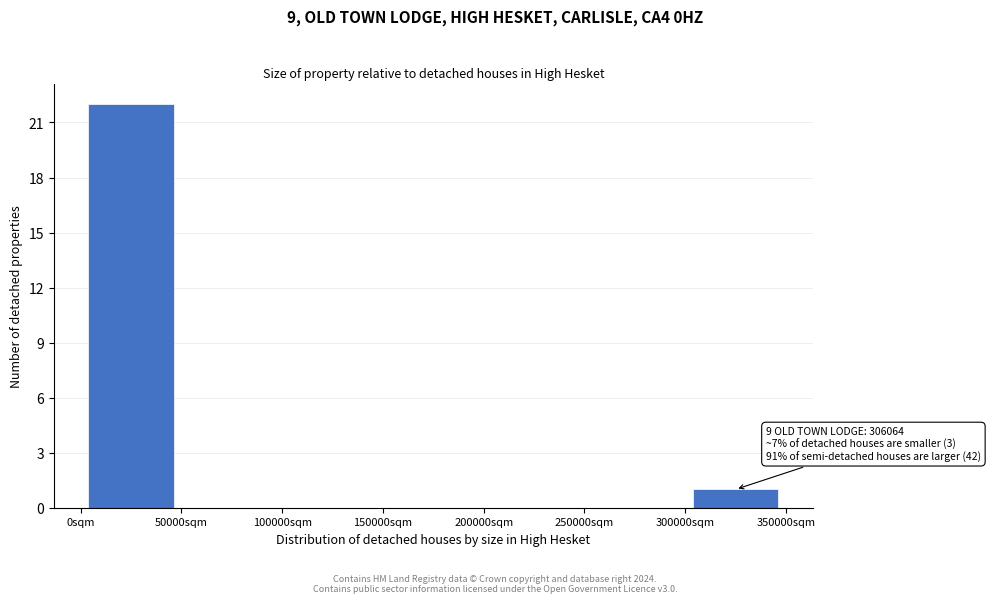

Which range on the x-axis has the tallest bar?

0 to 50000